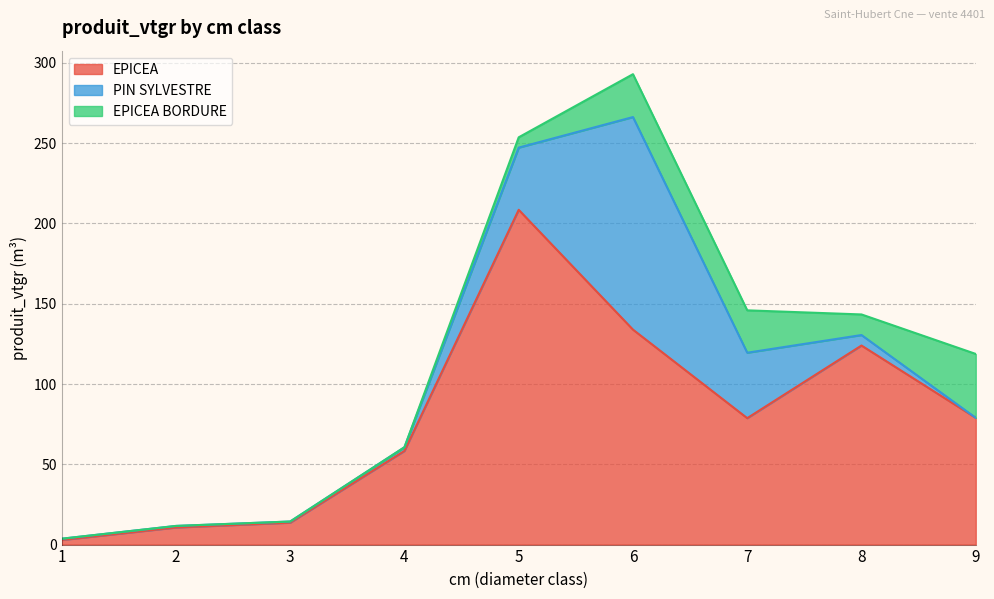

Reading right to left, extract all data points from this chart.

EPICEA: 79.0	124.0	78.7	133.9	208.5	58.3	13.7	10.6	2.8
PIN SYLVESTRE: 0.0	6.5	40.8	132.4	38.7	2.3	0.7	1.0	0.8
EPICEA BORDURE: 39.8	12.8	26.4	26.7	6.4	0.0	0.0	0.0	0.0